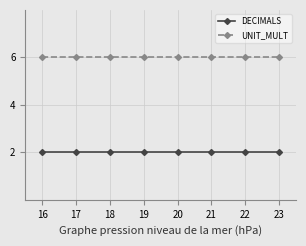

Reading left to right, list all the values displayed in this chart.

DECIMALS: 2	2	2	2	2	2	2	2
UNIT_MULT: 6	6	6	6	6	6	6	6